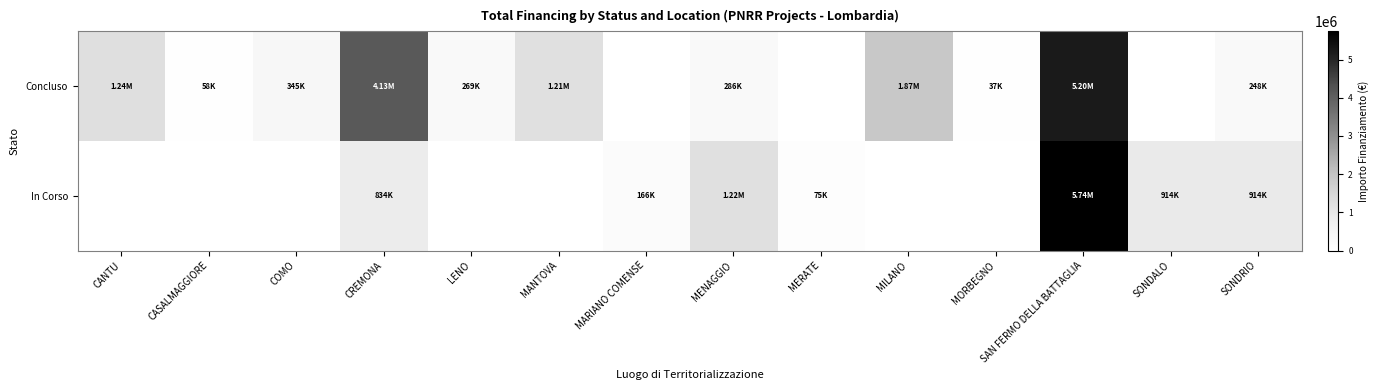

How many data points does each series have?

14